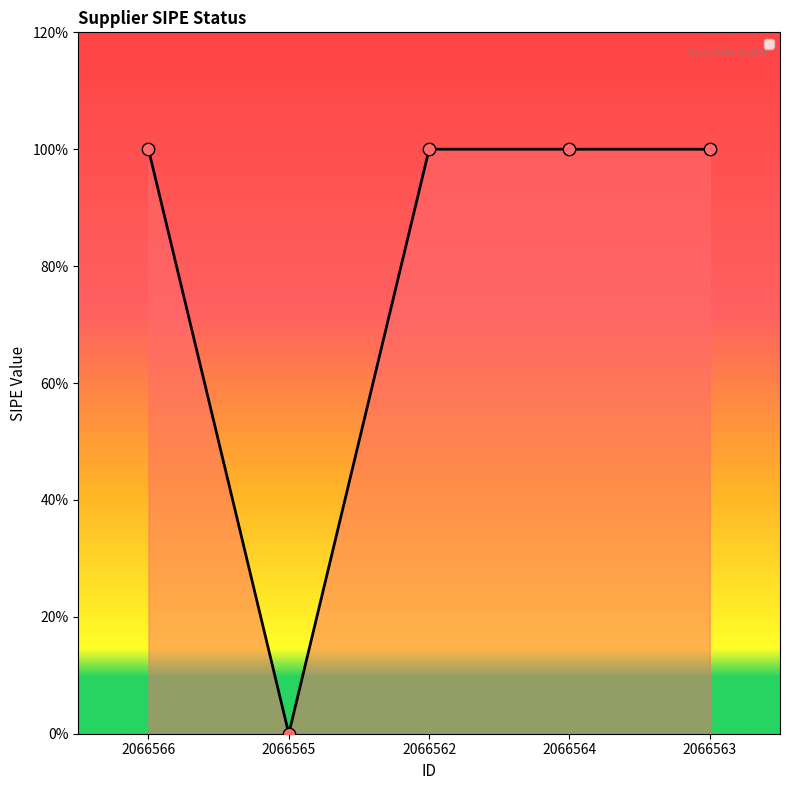

Is this an area chart (filled region under the line)?

Yes